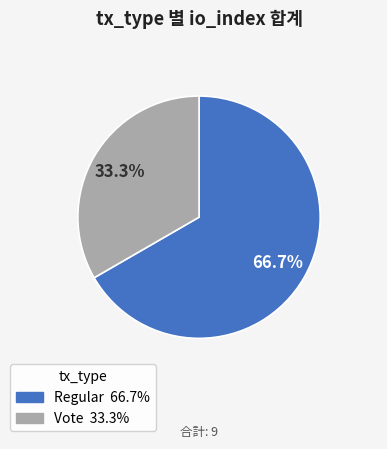

Which slice represents more than half of the pie?

Regular